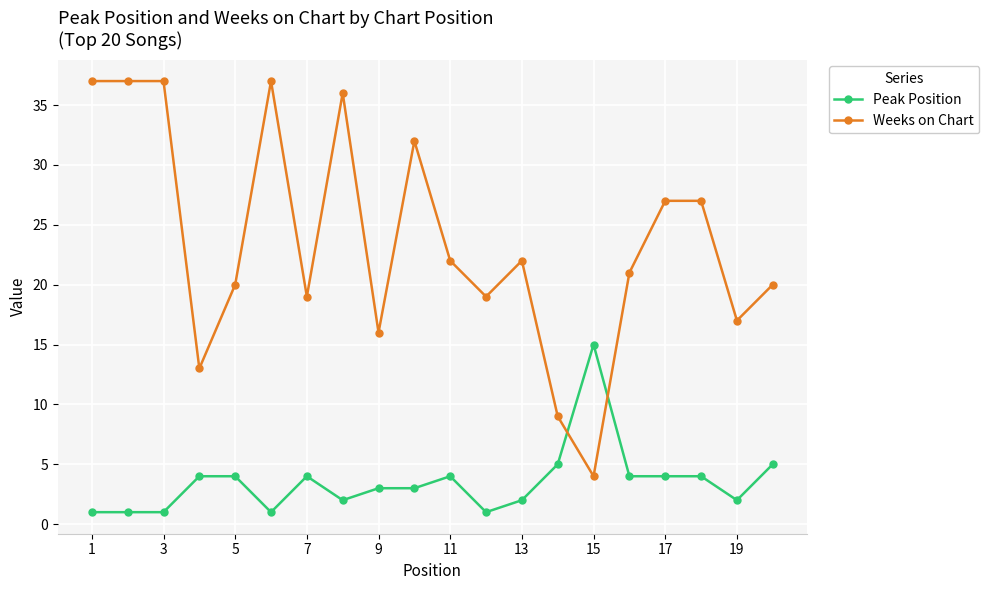

What is the highest value of the Peak Position series?

15